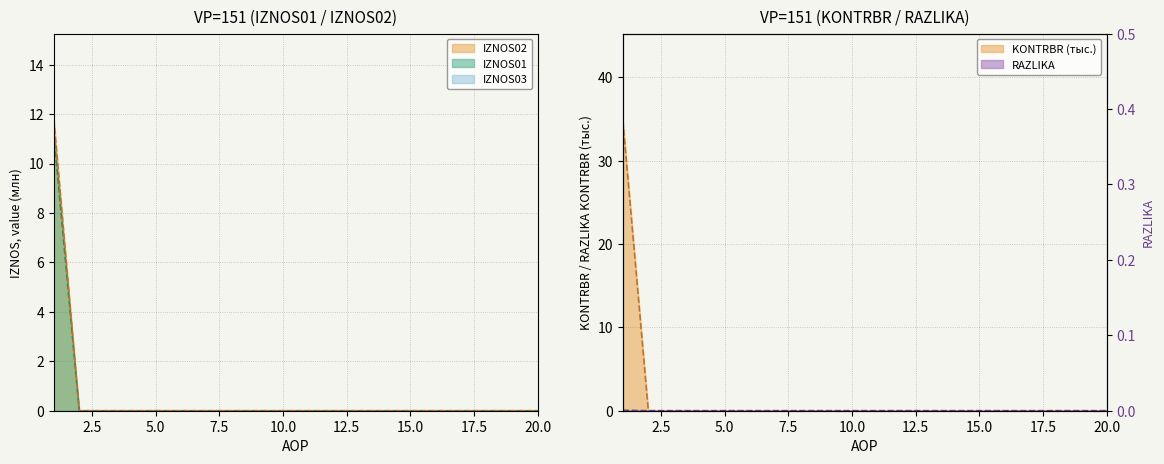

How many categories are shown in the chart?

20